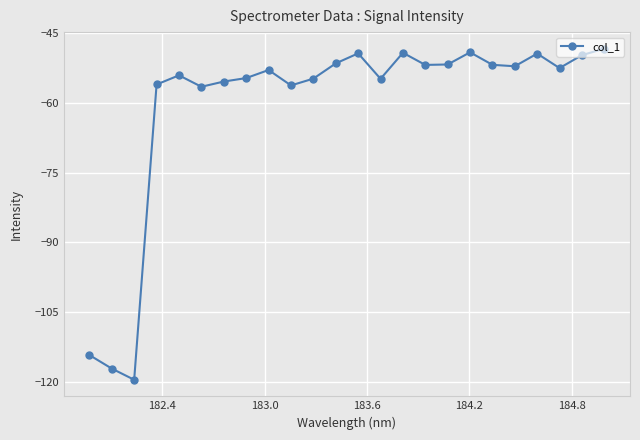

True or false: the data has more than 2 interior local peaks.

True